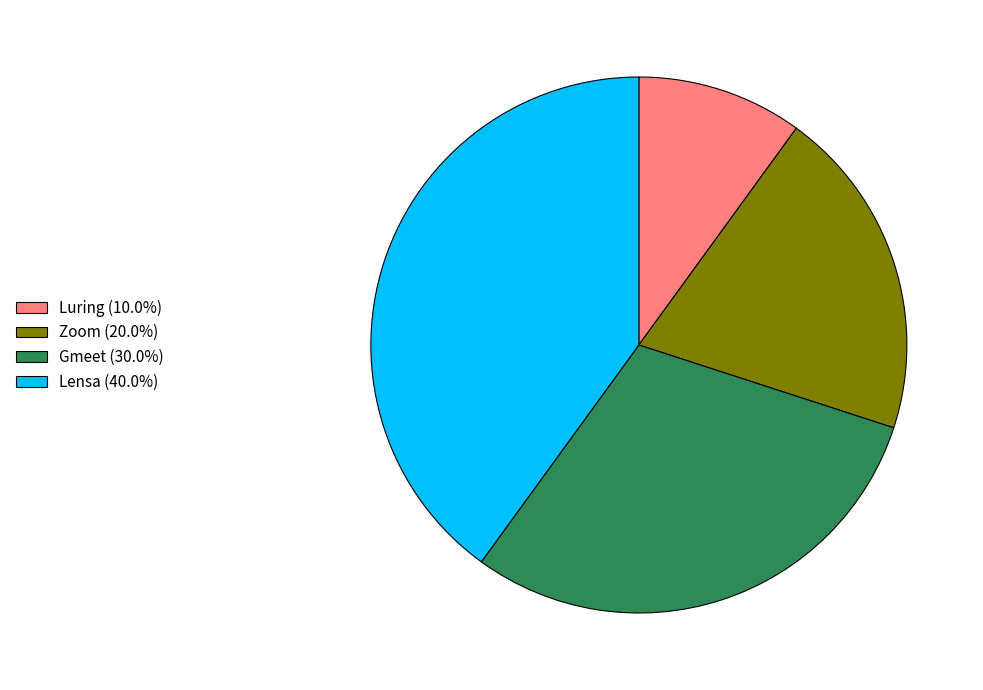

Which has a higher value, Zoom or Gmeet?

Gmeet